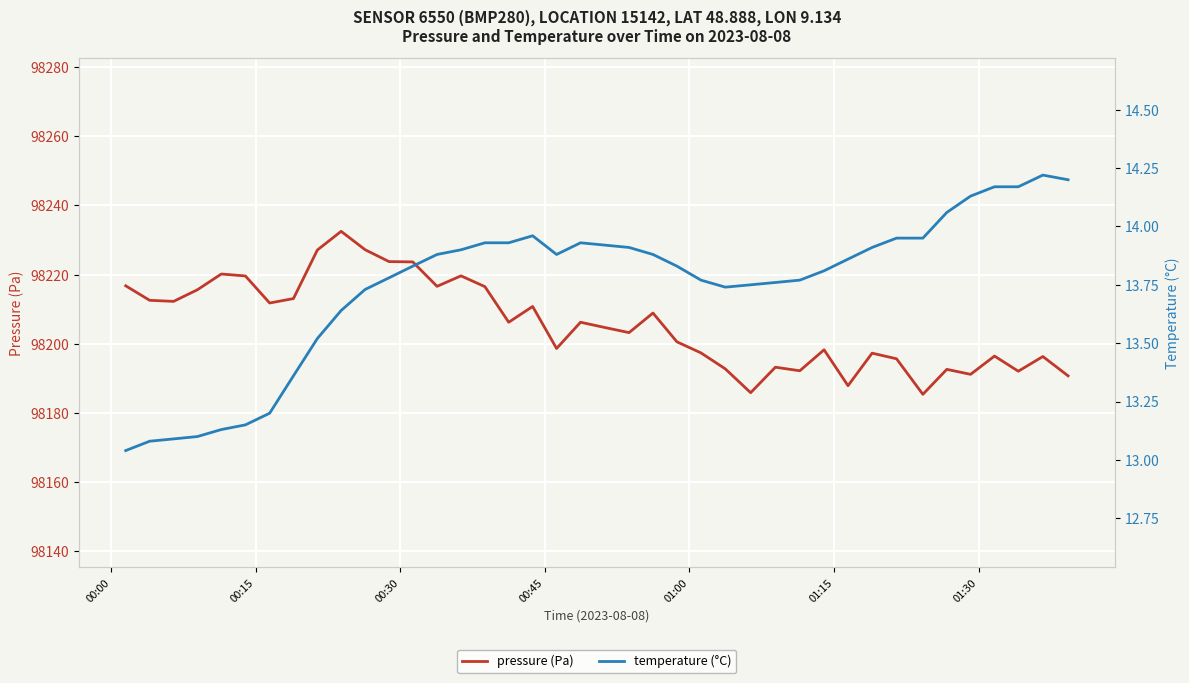

How many lines are shown in the chart?

2